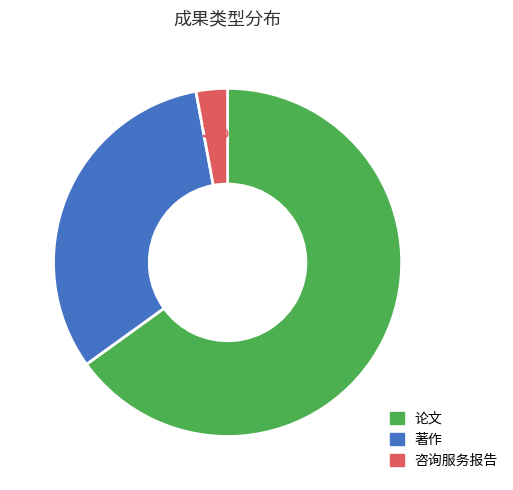

Which slice is the largest?

论文